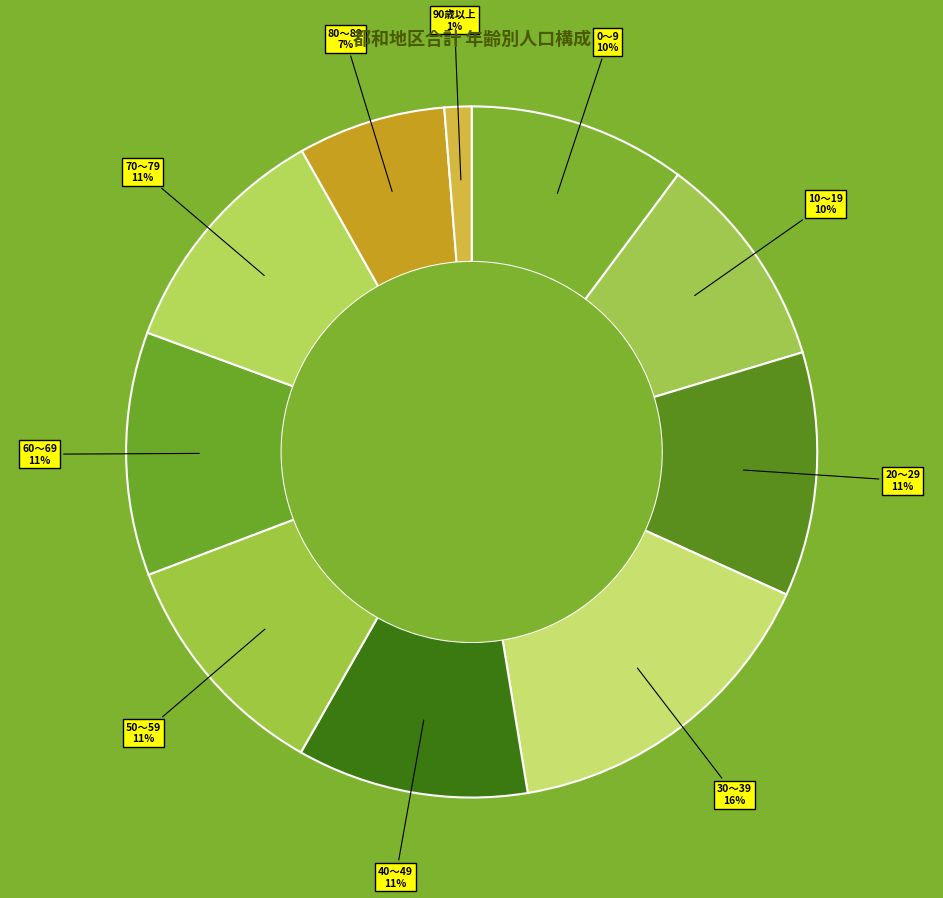

Count the number of slices in the pie.

10